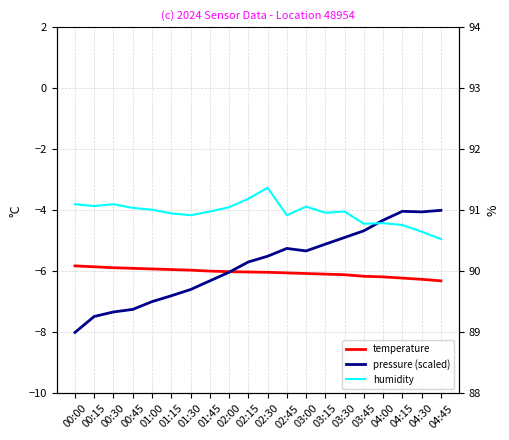

What position from the right is 00:30?

18